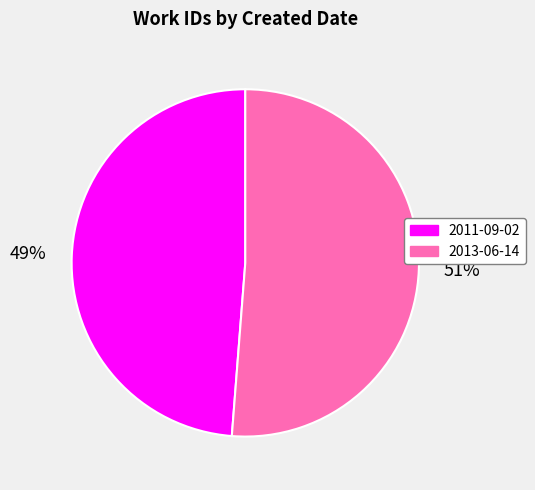

How many slices are in this pie chart?

2